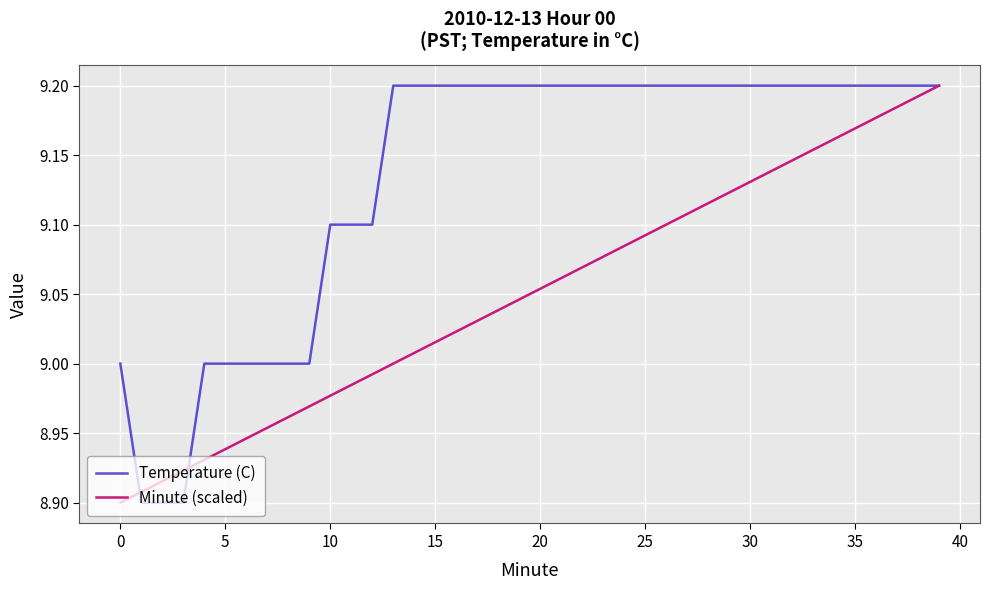

What is the sum of all Temperature (C) values?

365.4